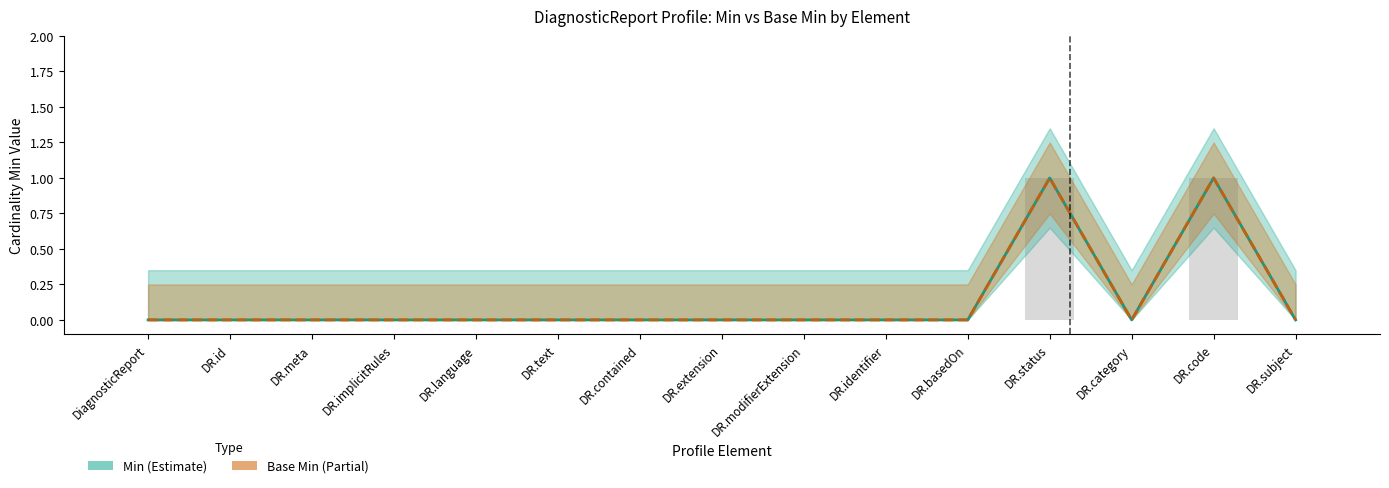

Reading left to right, what are all the values shown in this chart?

Min: 0	0	0	0	0	0	0	0	0	0	0	1	0	1	0
Base Min: 0	0	0	0	0	0	0	0	0	0	0	1	0	1	0